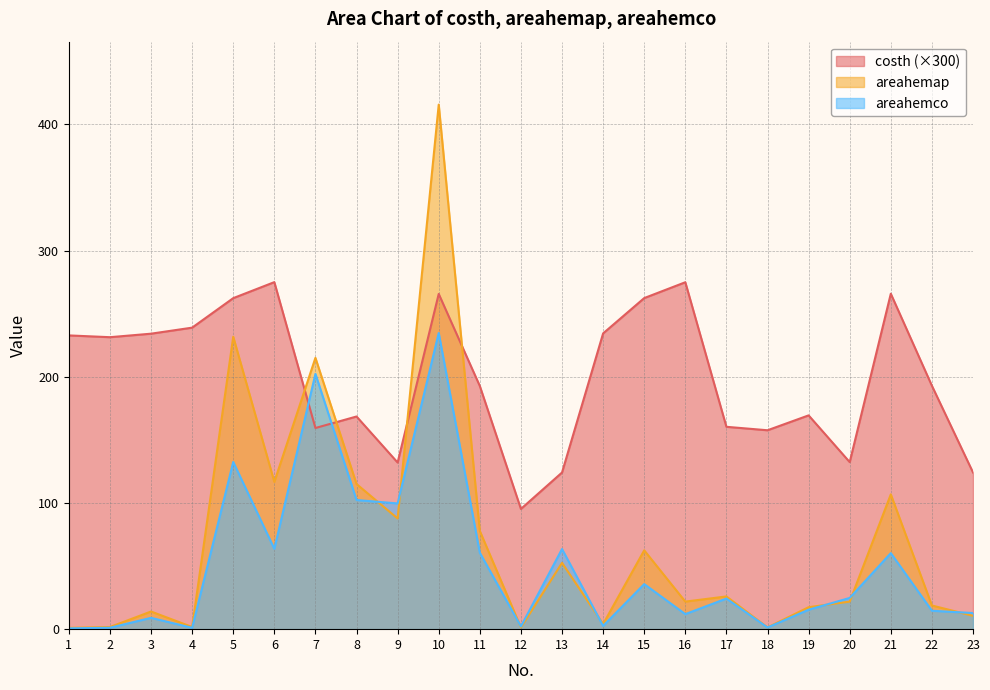

Reading left to right, transcribe all the data shown in this chart.

costh: 232.8	231.4	234.2	239.0	262.3	275.0	159.4	168.5	132.1	265.7	192.7	95.3	124.2	234.4	262.4	274.9	160.4	157.6	169.4	132.4	265.9	192.9	124.2
areahemap: 1.0	1.7	14.0	1.7	231.8	116.7	215.0	115.0	87.7	415.7	77.8	1.4	52.6	4.1	62.5	21.8	25.9	1.4	17.4	21.8	106.8	18.8	10.6
areahemco: 0.7	1.1	9.0	1.1	132.5	63.7	202.3	102.4	99.6	234.7	60.6	2.1	63.5	2.6	35.7	11.9	24.3	1.3	15.4	24.8	60.3	14.6	12.8